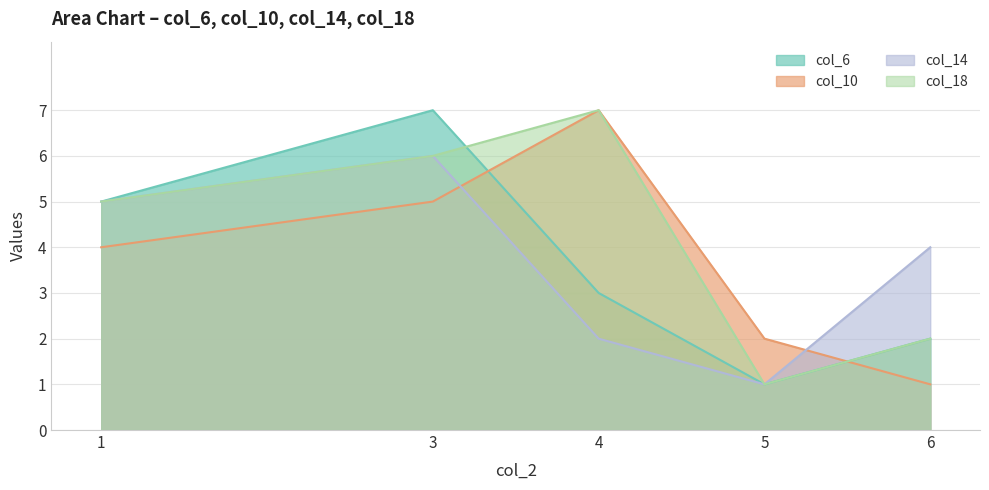

True or false: col_14 and col_18 intersect in this chart.

False